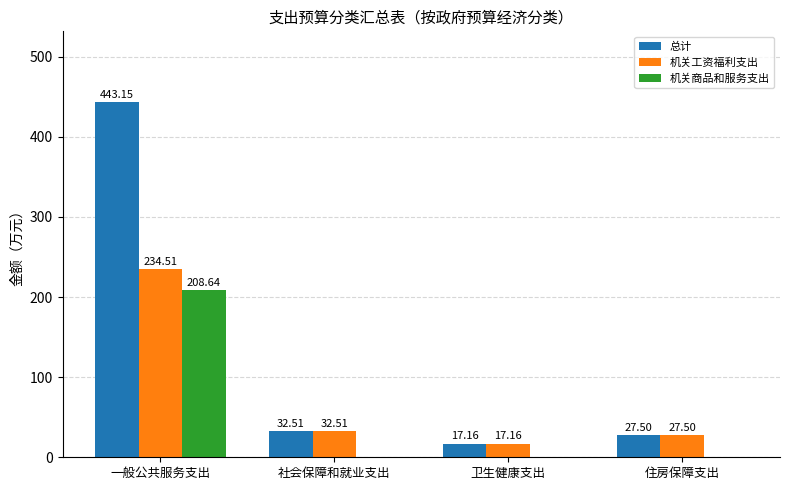

How many data points does each series have?

4